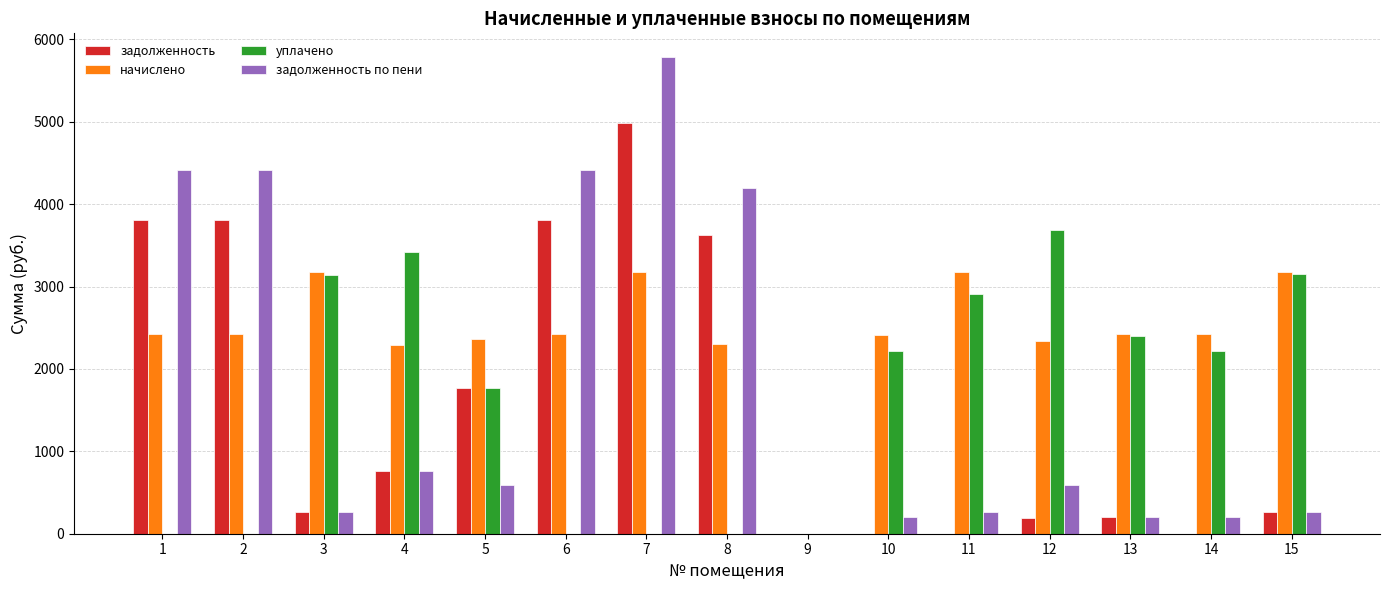

Are the bars horizontal?

No